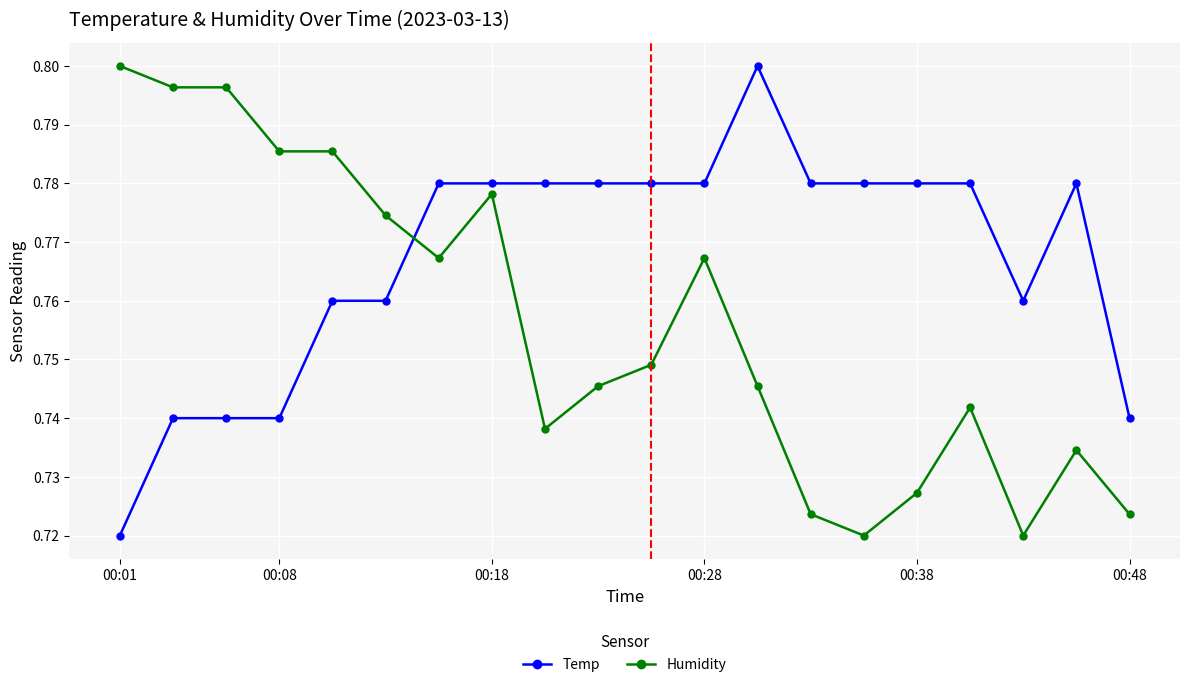

True or false: Humidity and Temp intersect in this chart.

True